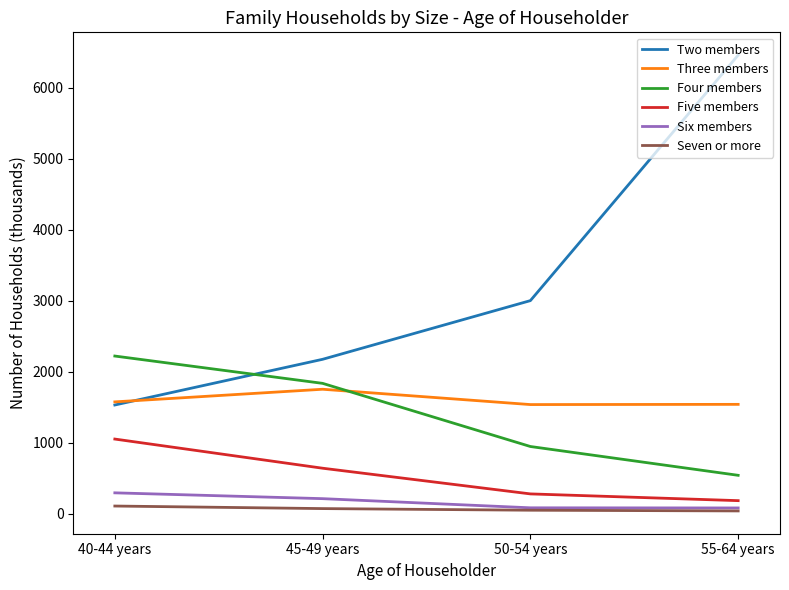

Which series has the widest spread of values?

Two members